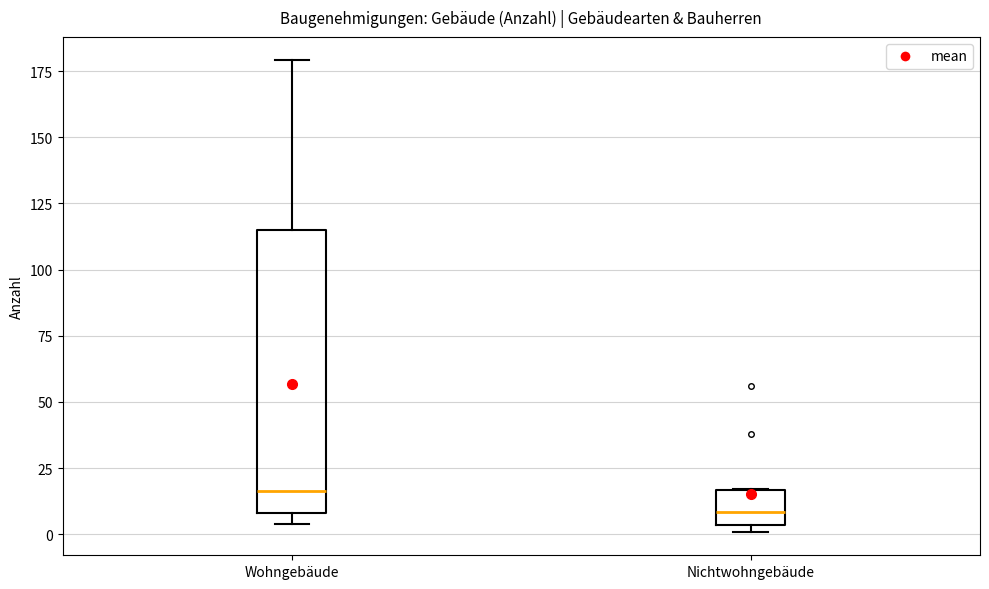

Reading left to right, transcribe this box plot: for each box, give where its median line is, the range the box spans, and where its two whiskers end, as read against the y-axis. The values are not printed on the chart, so give them approximately, as read against the axis.

Wohngebäude: median 15, box 10 to 115, whiskers 5 to 180
Nichtwohngebäude: median 10, box 5 to 15, whiskers 0 to 15